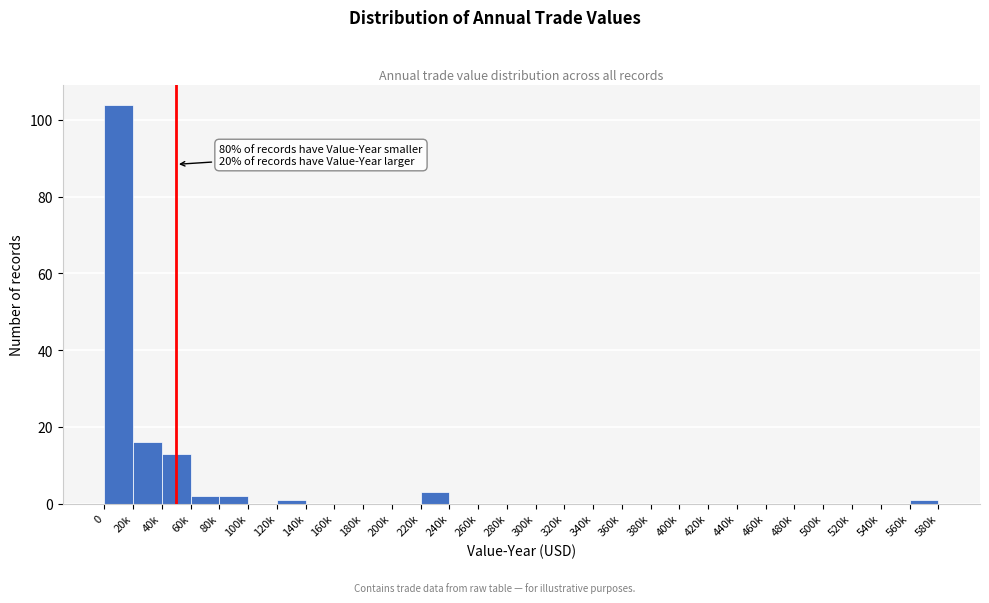

Reading left to right, extract all data points from this chart.

0=104	20k=16	40k=13	60k=2	80k=2	100k=0	120k=1	140k=0	160k=0	180k=0	200k=0	220k=3	240k=0	260k=0	280k=0	300k=0	320k=0	340k=0	360k=0	380k=0	400k=0	420k=0	440k=0	460k=0	480k=0	500k=0	520k=0	540k=0	560k=1